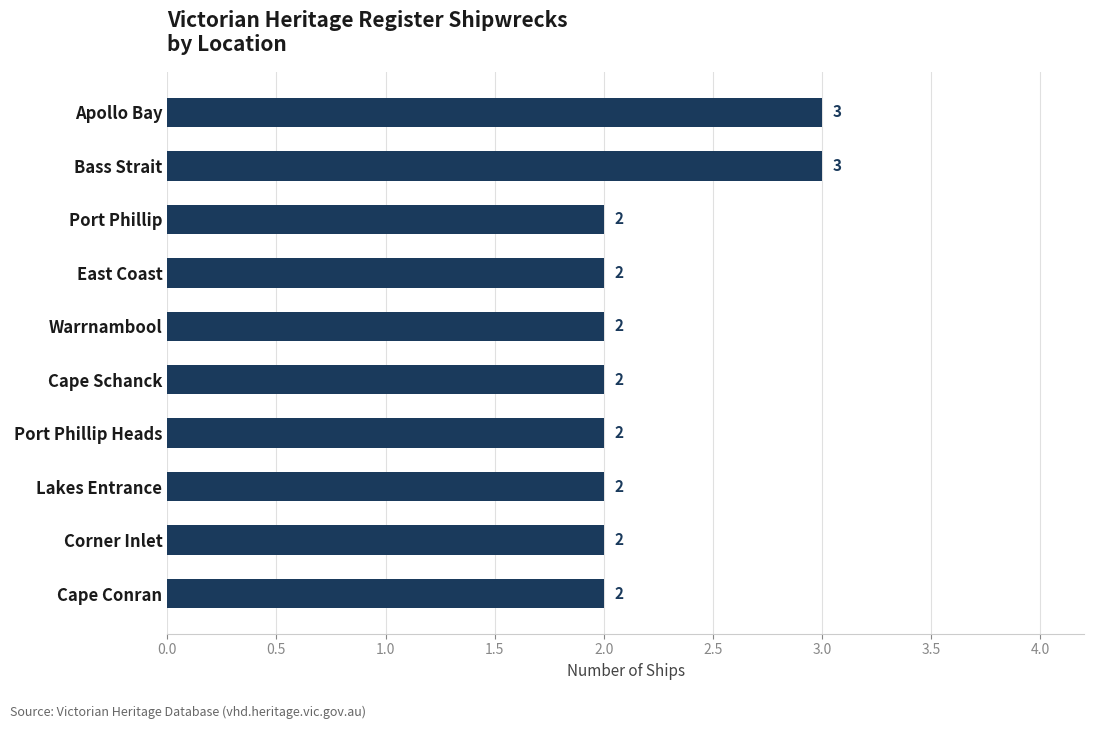

Approximately how many times larger is the value at Port Phillip compared to Cape Schanck?

1.0